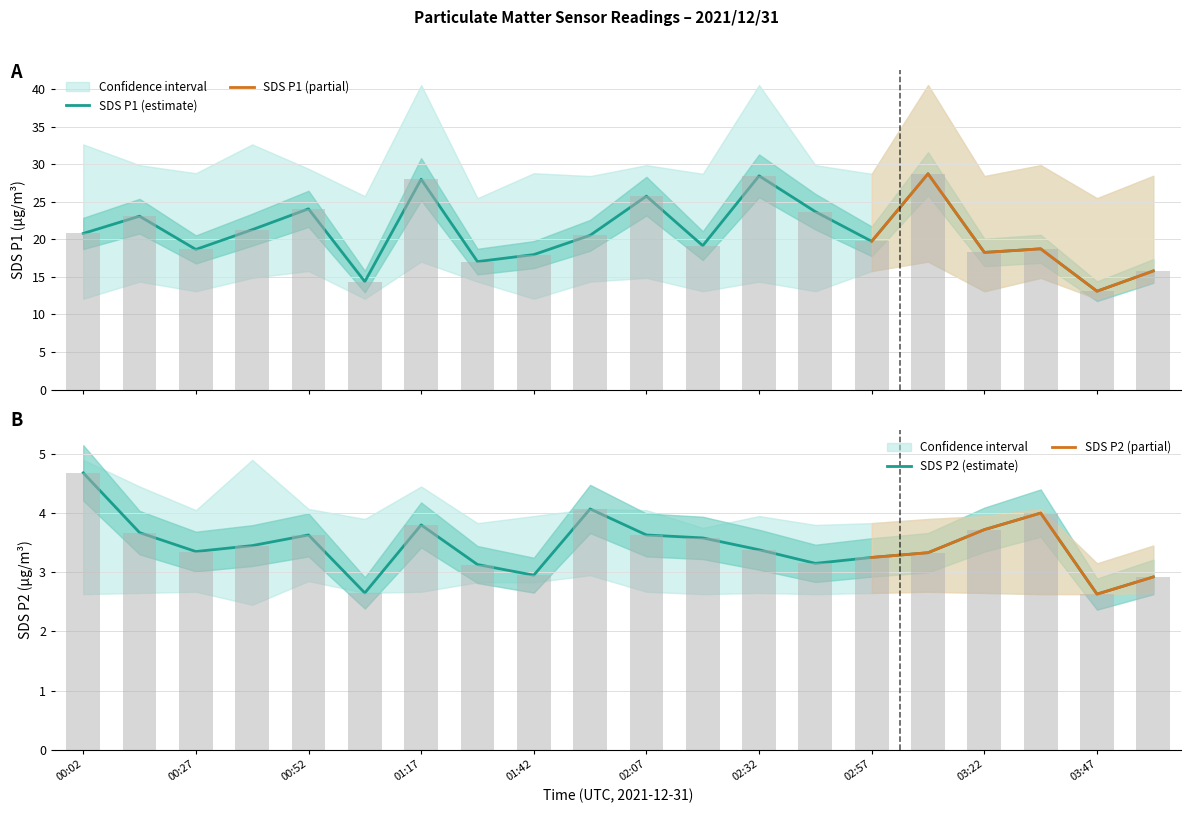

Is it true that SDS_P1 equals 11.6 at 00:52?

False